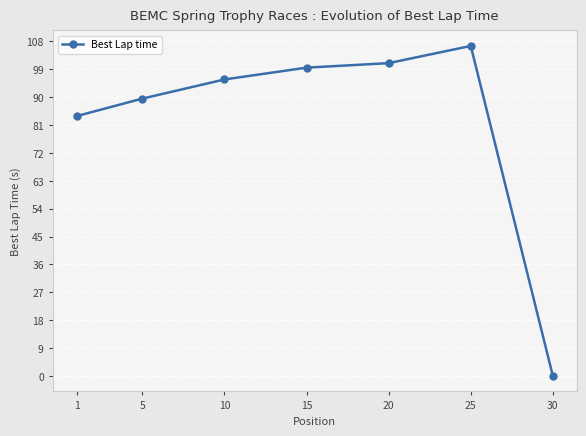

At which category does the chart reach its minimum across all series?

30